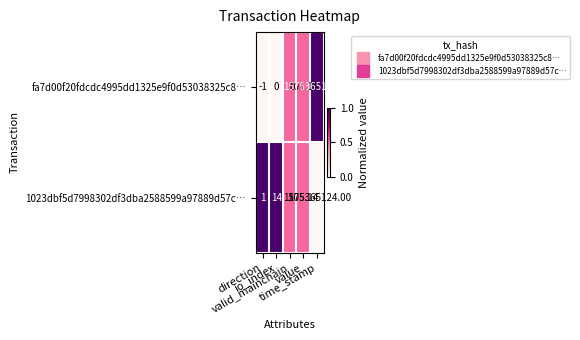

Rank the series by their maximum value, from lowest to highest.

1023dbf5d7998302df3dba2588599a97889d57c…, fa7d00f20fdcdc4995dd1325e9f0d53038325c8…